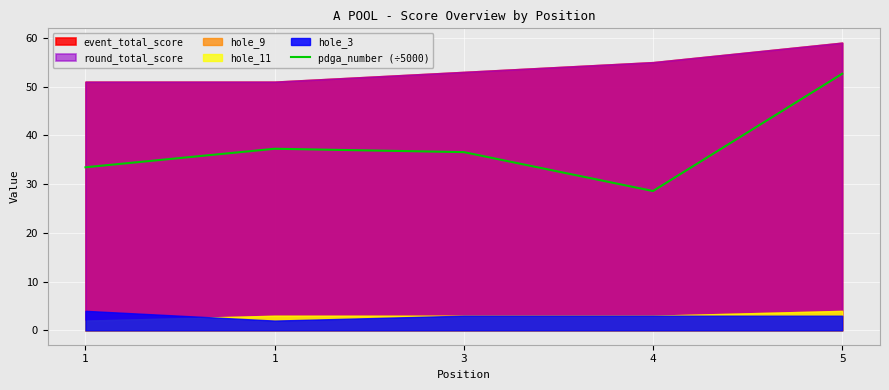

Which category has the lowest value across all series?

4